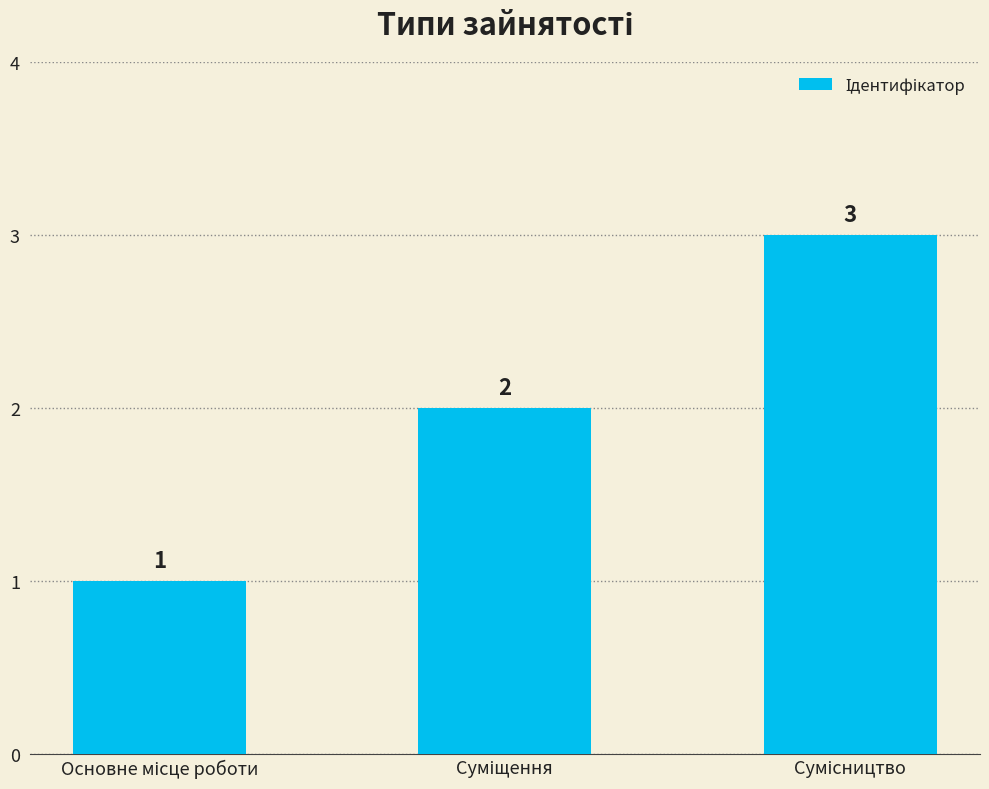

Are the bars horizontal?

No